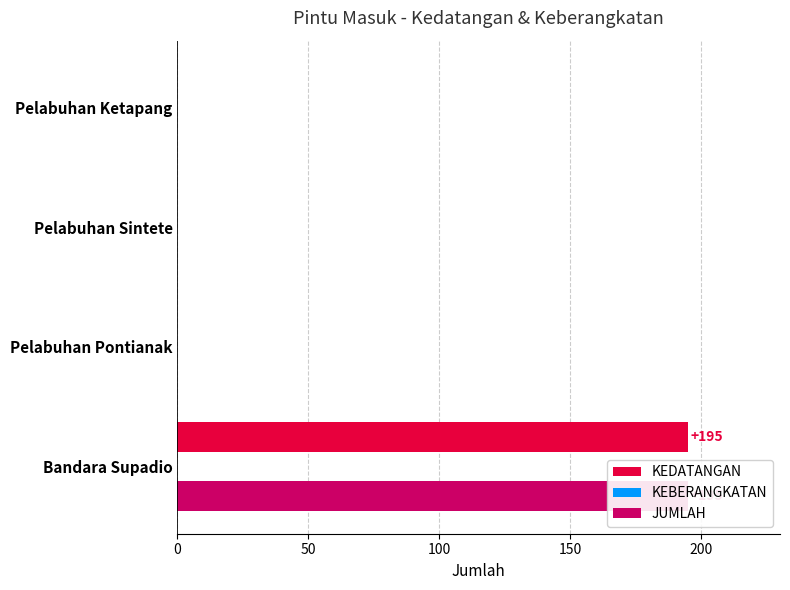

How many bars are there in each group?

3